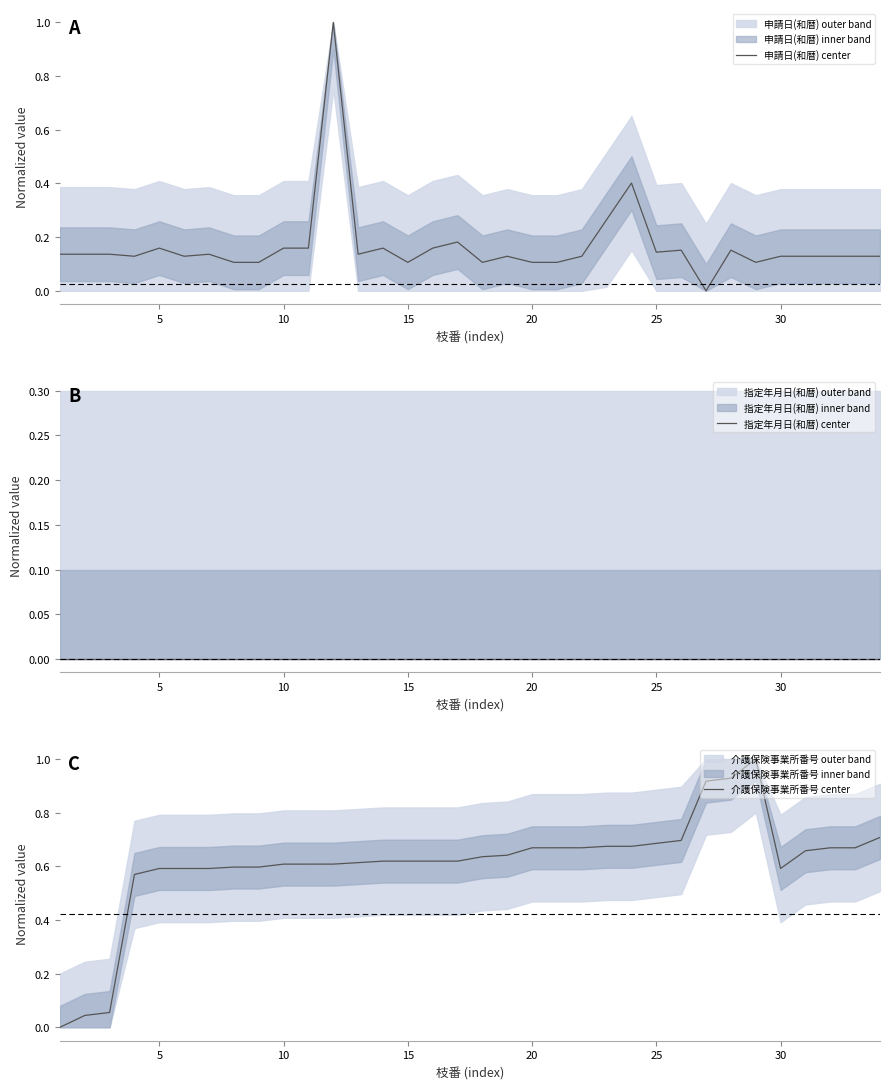

How many series are shown in this chart?

3